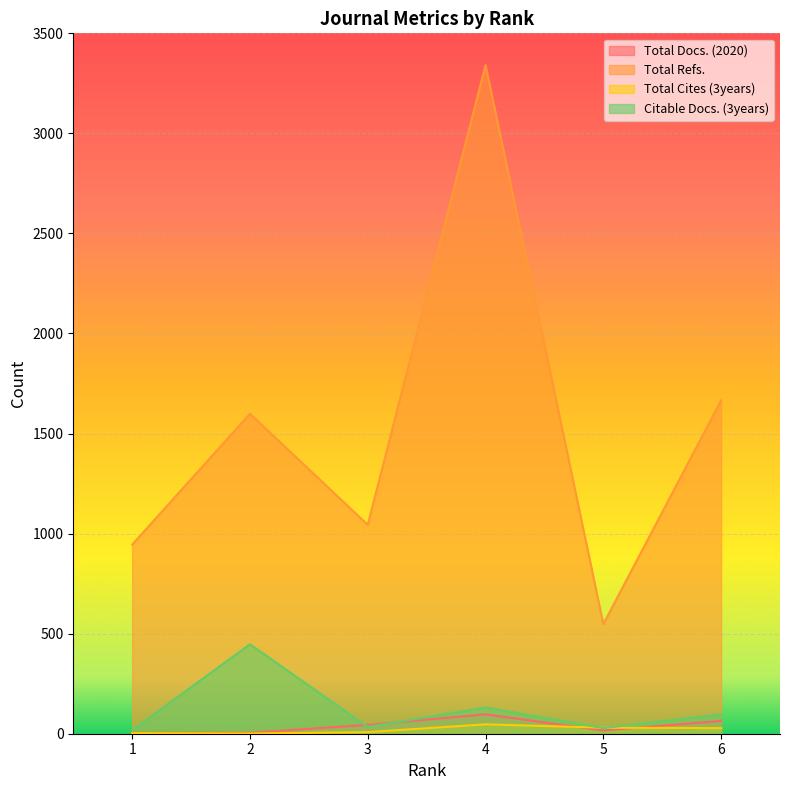

What is the sum of the Total Refs. values at 4 and 3?

4385